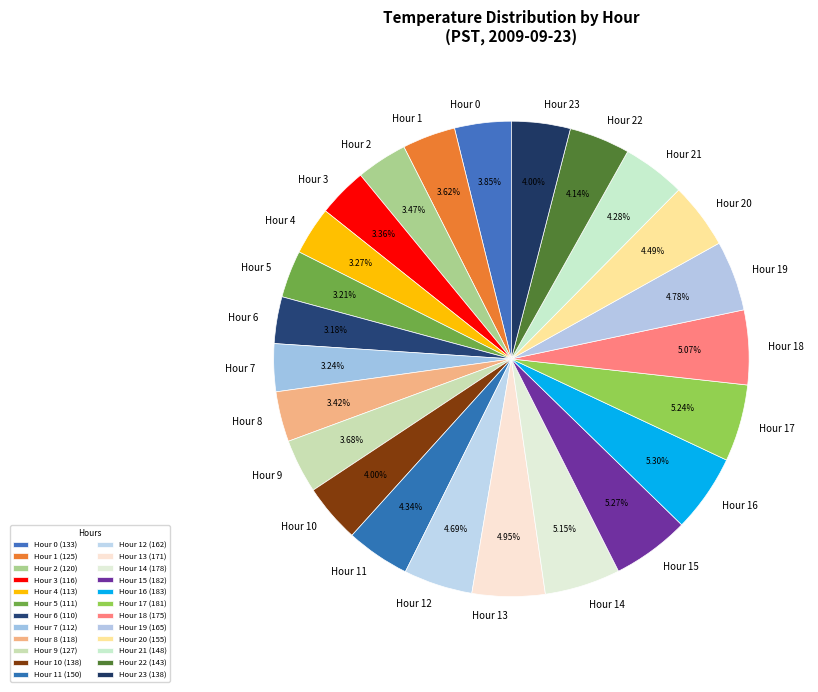

Is the sum of Hour 21 and Hour 4 greater than half?

No